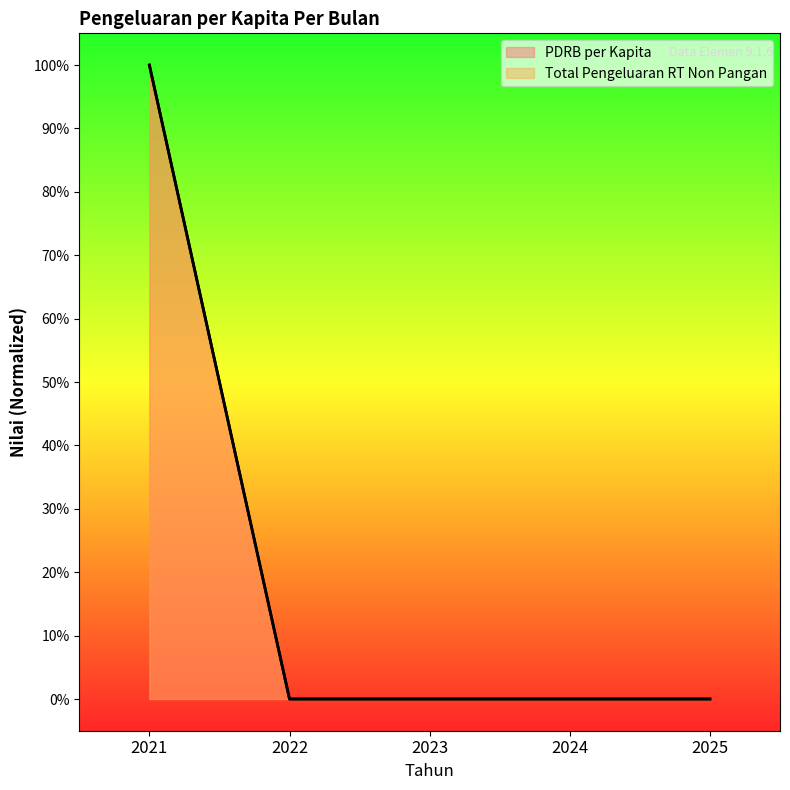

At which label does Total Pengeluaran RT Non Pangan reach its minimum?

2022